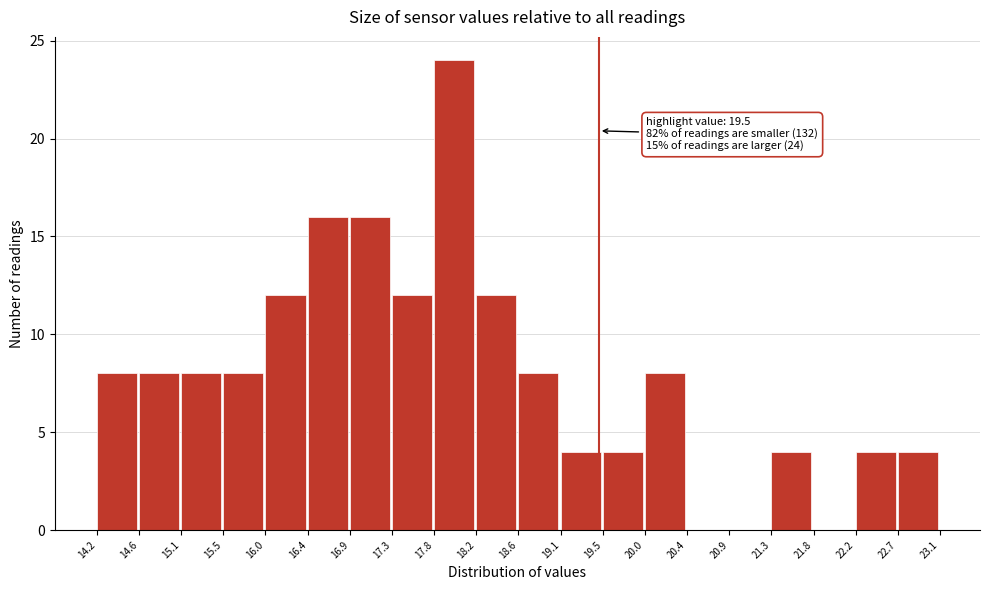

Which range on the x-axis has the tallest bar?

17.8 to 18.2